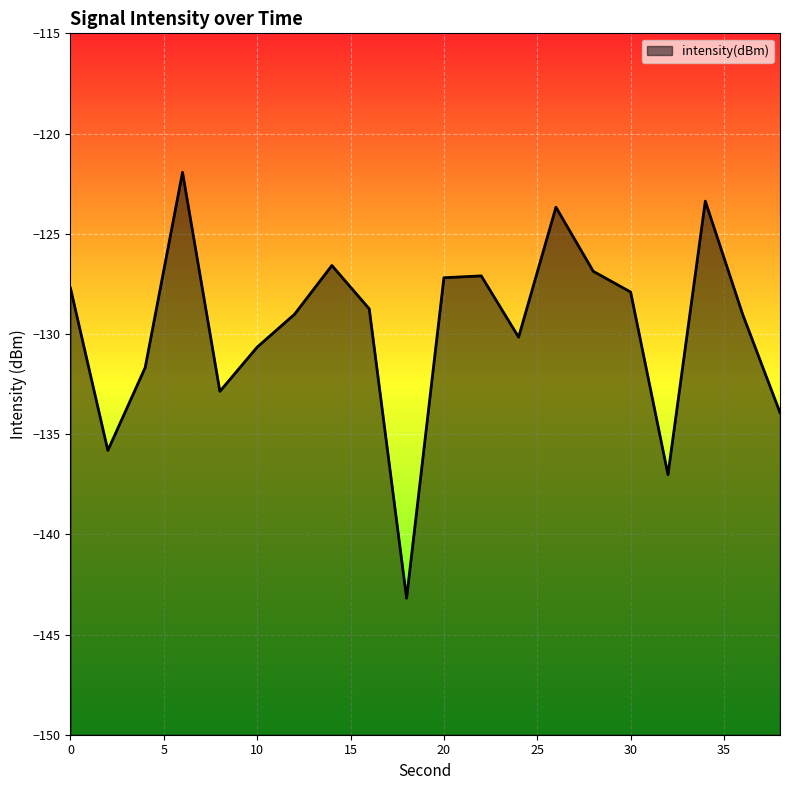

What is the change in value from 22 to 36?

-1.9